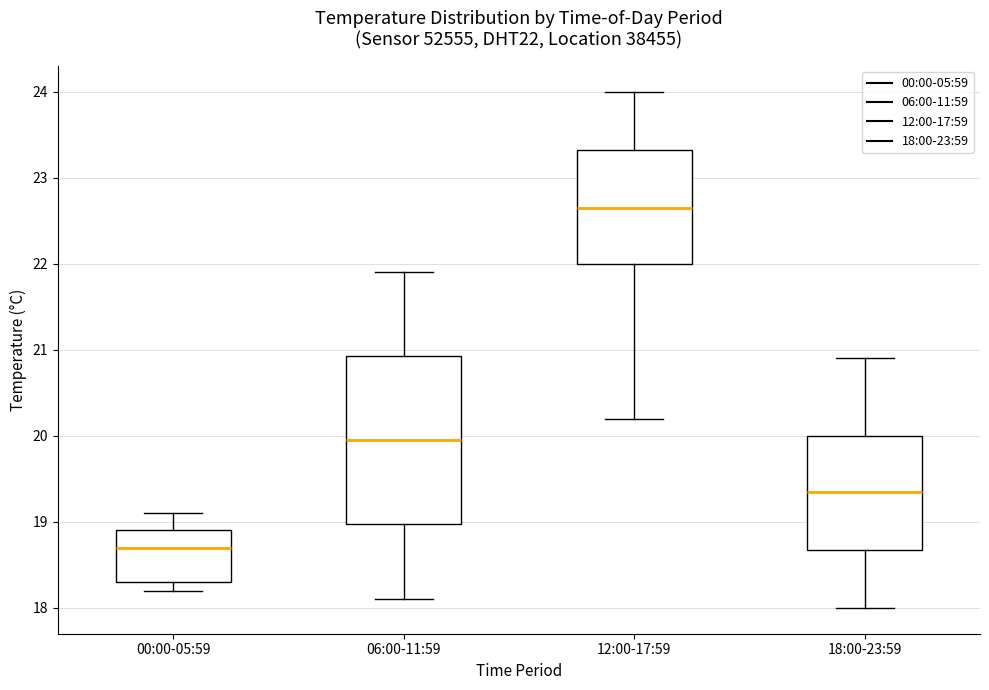

Which box's median line is the highest?

12:00-17:59